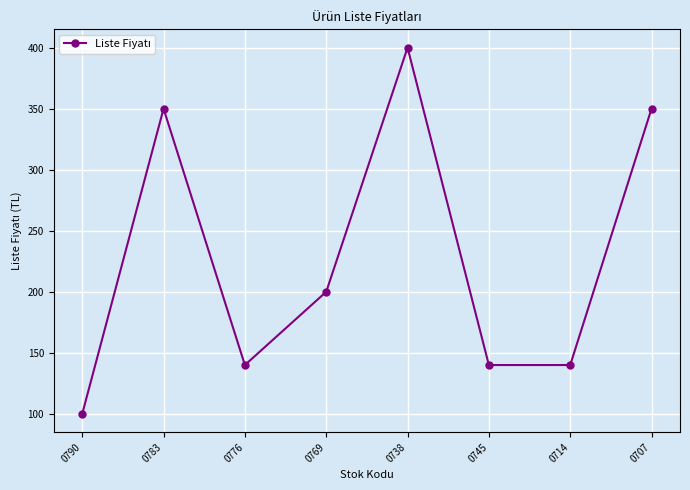

Where is the first local maximum?

0783